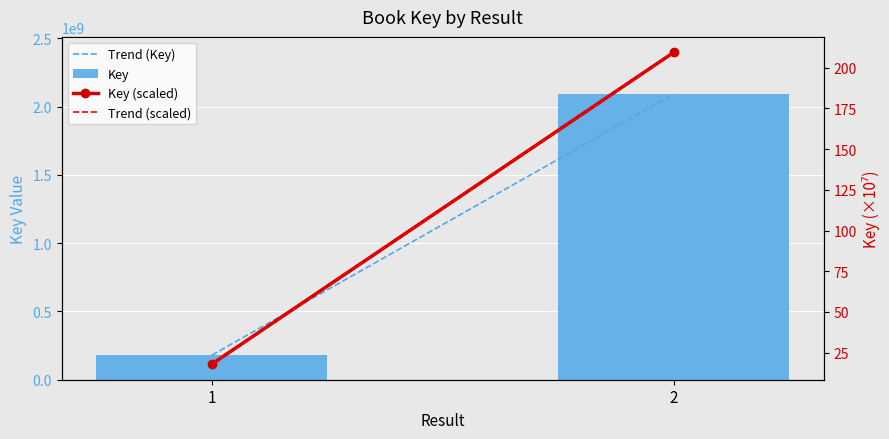

The value of Key (scaled) at 2 is 209.3. True or false?

True